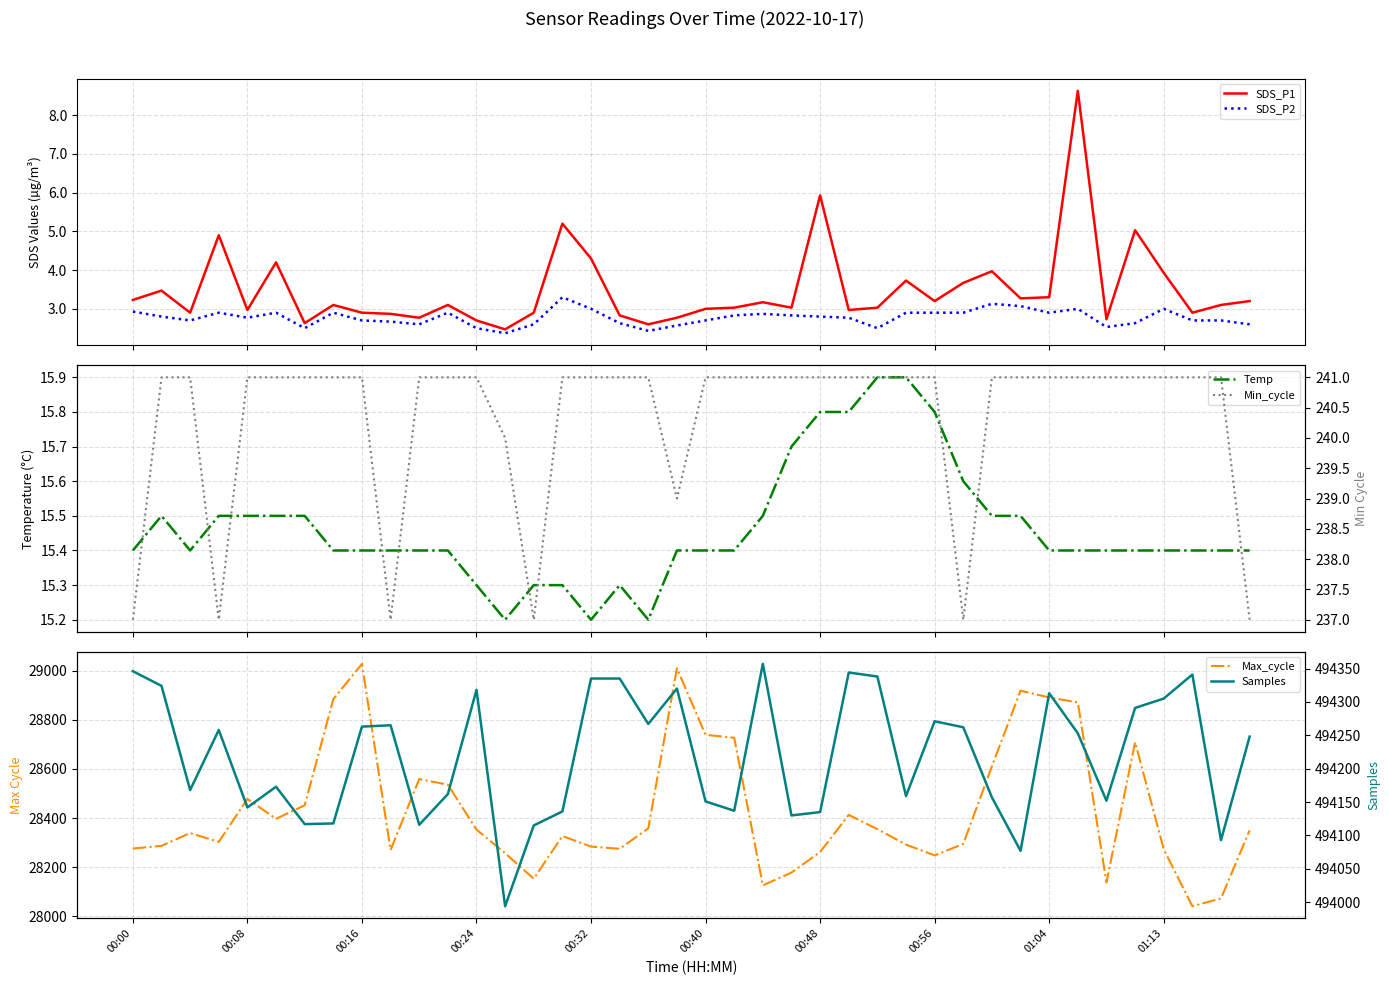

What is the difference between the maximum and minimum values in the SDS_P2 series?

0.9